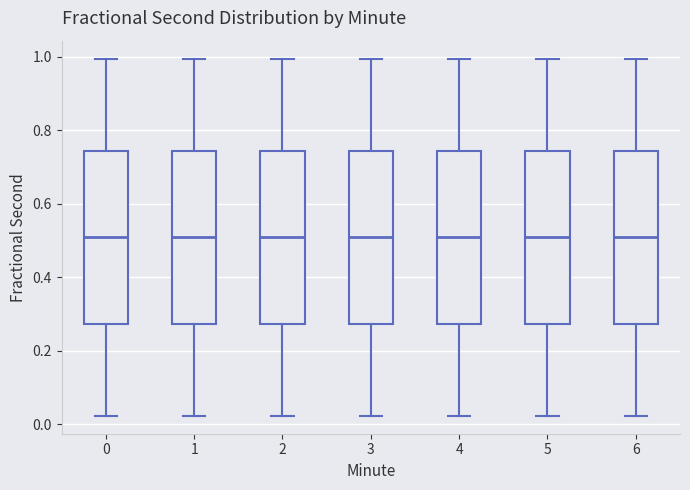

Where is the upper edge of the box at x = 2 on the y-axis? The values are not printed on the chart, so give them approximately, as read against the axis.

0.74